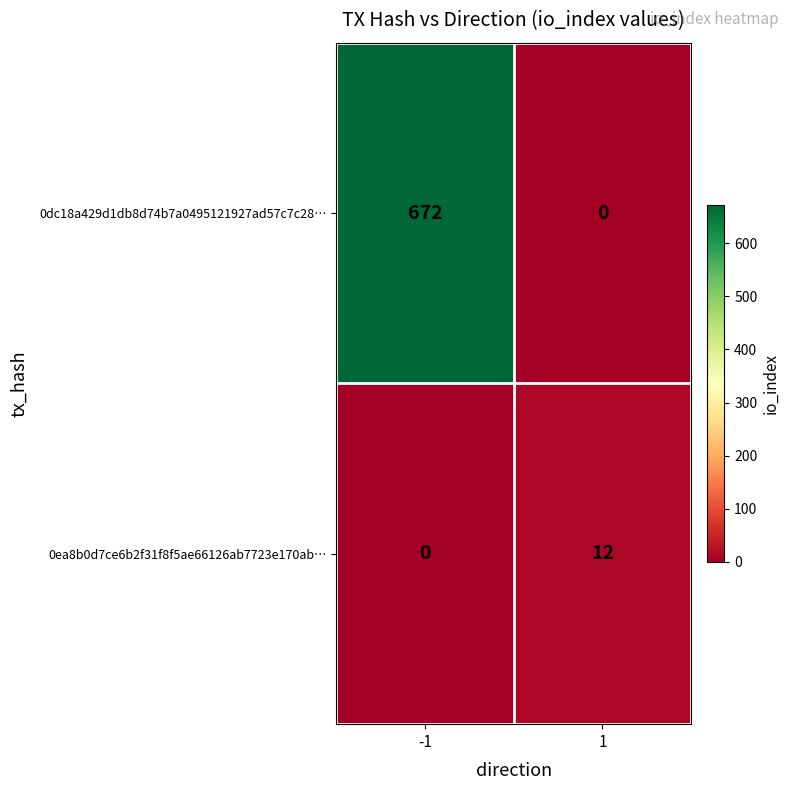

How many values in the 0ea8b0d7ce6b2f31f8f5ae66126ab7723e170ab… series are below 12?

1